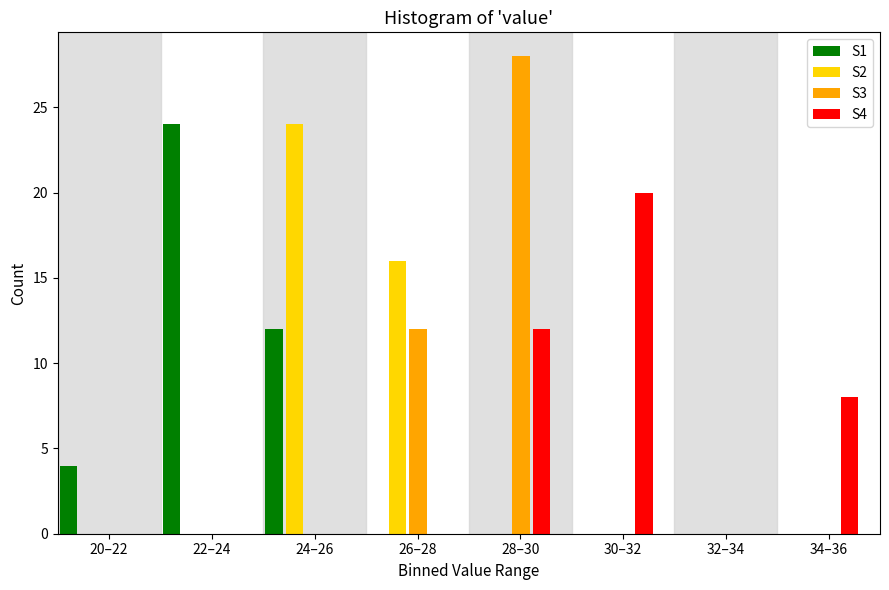

The S2 series shows 11 at 34–36. True or false?

False